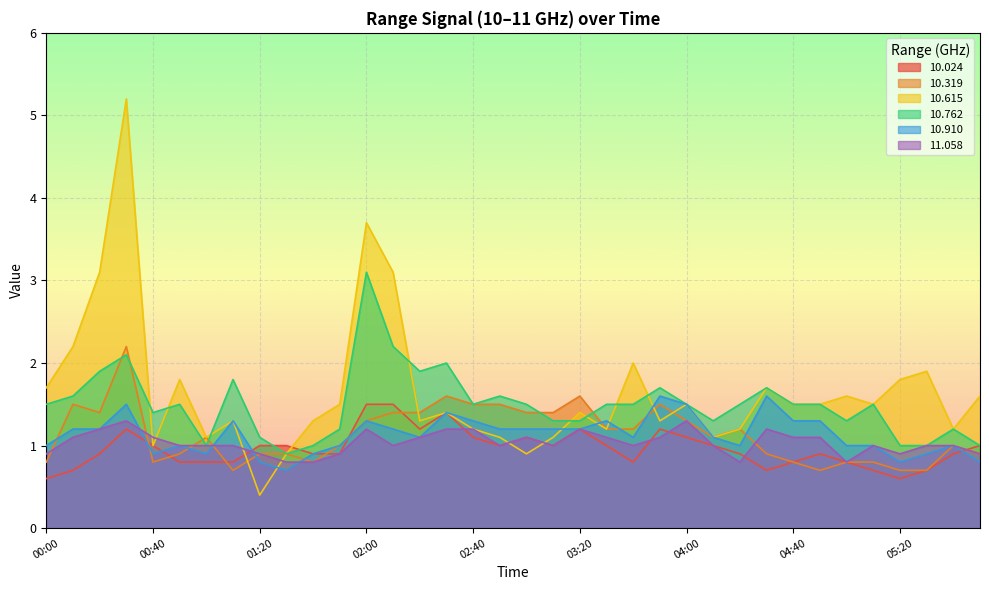

How many series are shown in this chart?

6